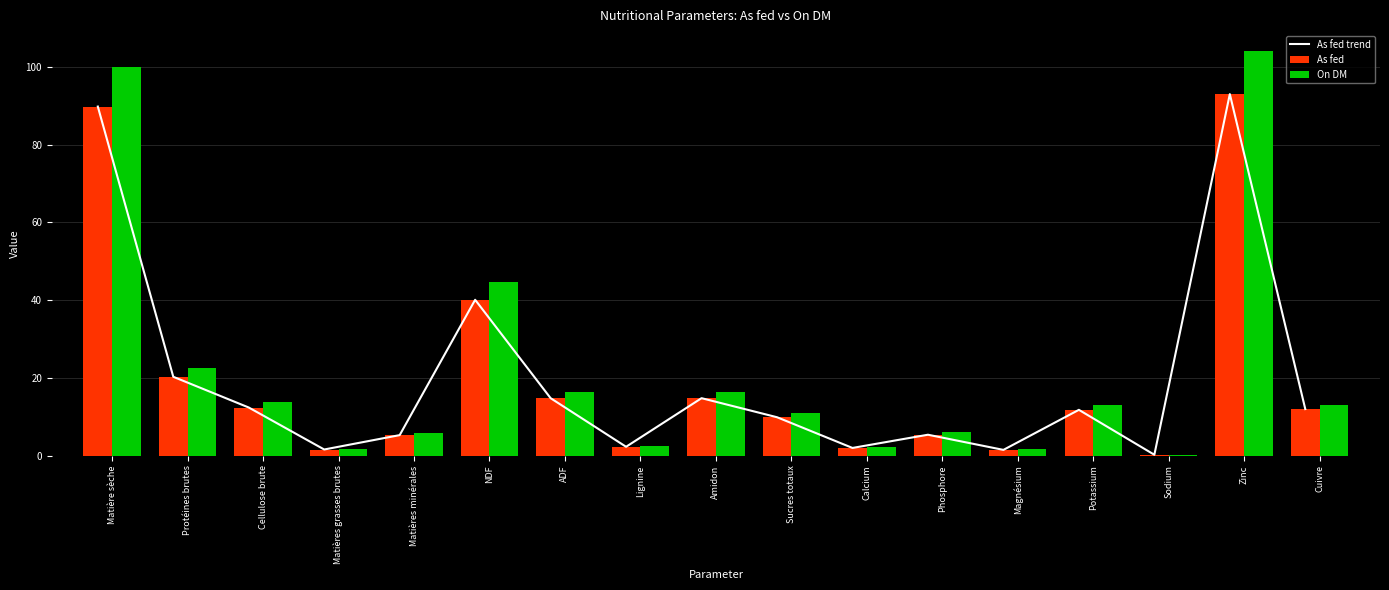

Reading left to right, list all the values displayed in this chart.

As fed trend: Matière sèche=89.8	Protéines brutes=20.3	Cellulose brute=12.4	Matières grasses brutes=1.6	Matières minérales=5.3	NDF=40.1	ADF=14.8	Lignine=2.3	Amidon=14.8	Sucres totaux=9.9	Calcium=2.0	Phosphore=5.4	Magnésium=1.5	Potassium=11.8	Sodium=0.2	Zinc=93.0	Cuivre=12.0
As fed: Matière sèche=89.8	Protéines brutes=20.3	Cellulose brute=12.4	Matières grasses brutes=1.6	Matières minérales=5.3	NDF=40.1	ADF=14.8	Lignine=2.3	Amidon=14.8	Sucres totaux=9.9	Calcium=2.0	Phosphore=5.4	Magnésium=1.5	Potassium=11.8	Sodium=0.2	Zinc=93.0	Cuivre=12.0
On DM: Matière sèche=100.0	Protéines brutes=22.6	Cellulose brute=13.9	Matières grasses brutes=1.8	Matières minérales=5.9	NDF=44.6	ADF=16.5	Lignine=2.6	Amidon=16.5	Sucres totaux=11.0	Calcium=2.3	Phosphore=6.0	Magnésium=1.7	Potassium=13.1	Sodium=0.3	Zinc=104.0	Cuivre=13.0